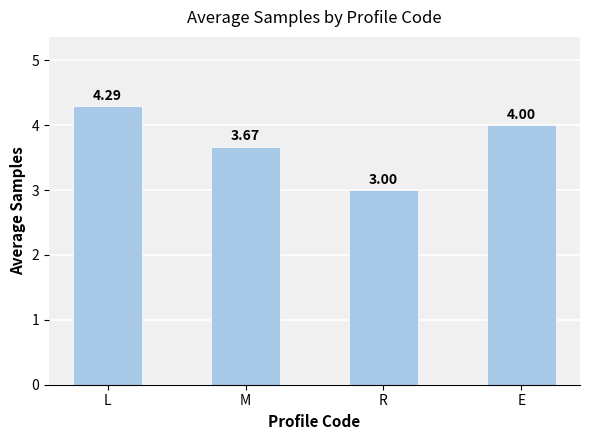

Where does the data first go above 4?

L